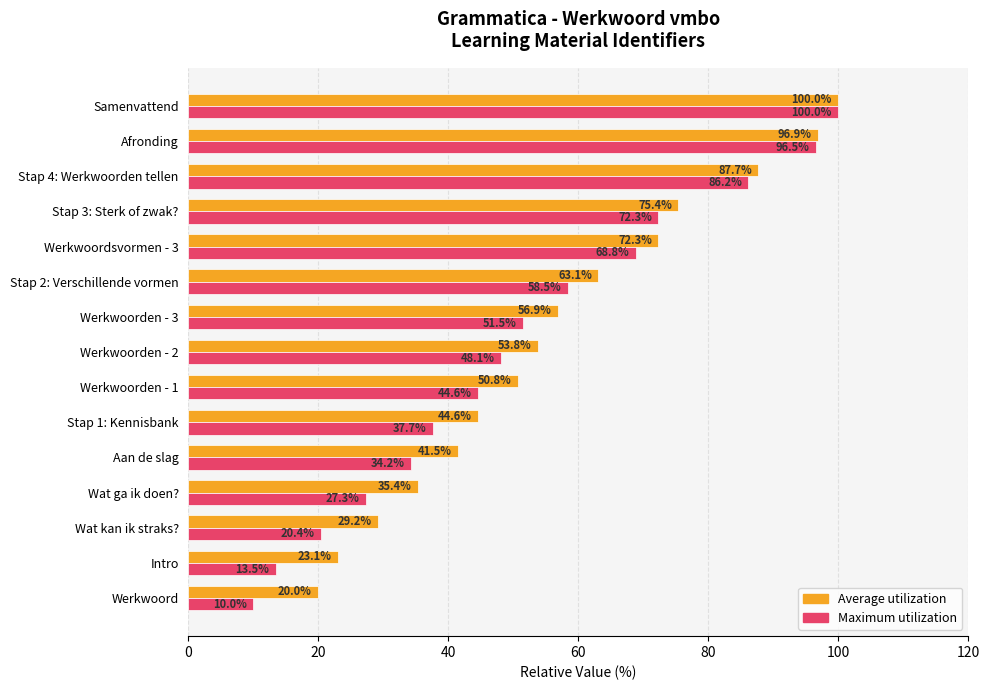

At Wat ga ik doen?, list the series in order from largest to smallest.

Average utilization, Maximum utilization